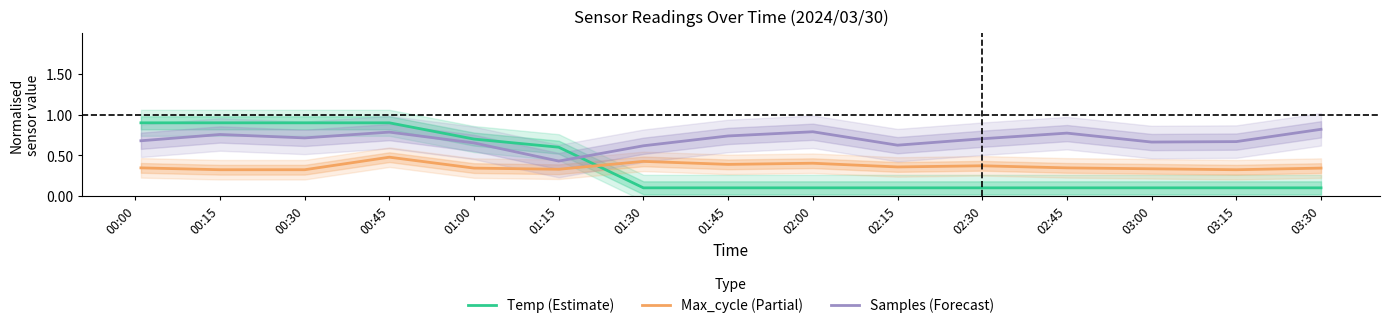

True or false: Max_cycle (Partial) and Samples (Forecast) cross at least once.

False